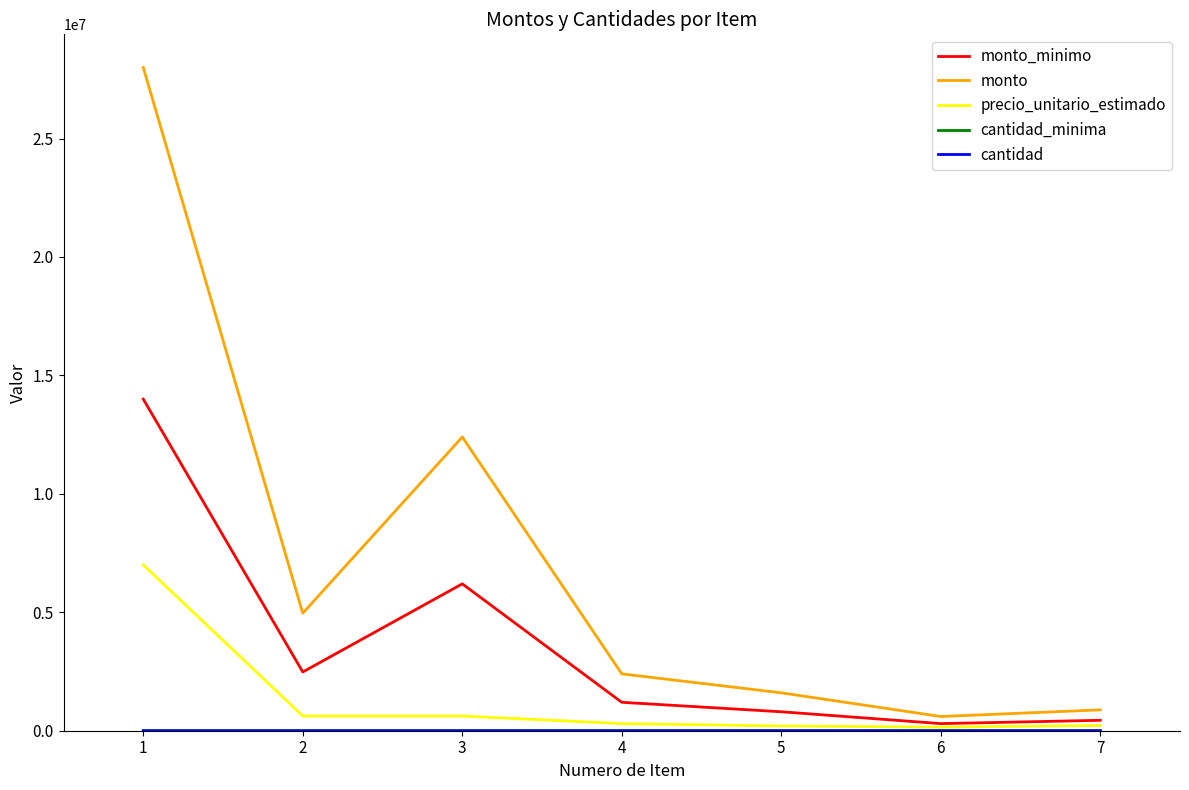

What is the maximum value for monto?

28000000